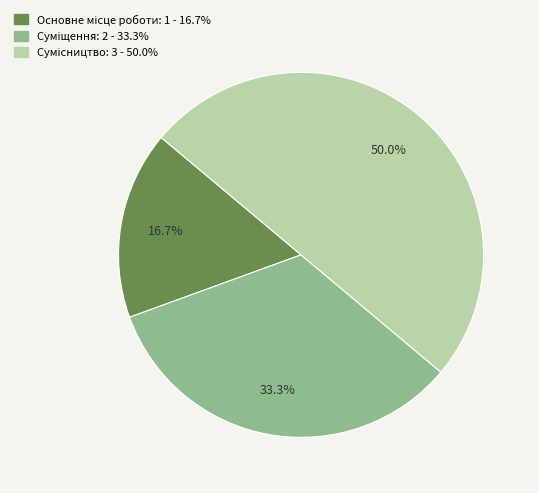

How many slices are in this pie chart?

3